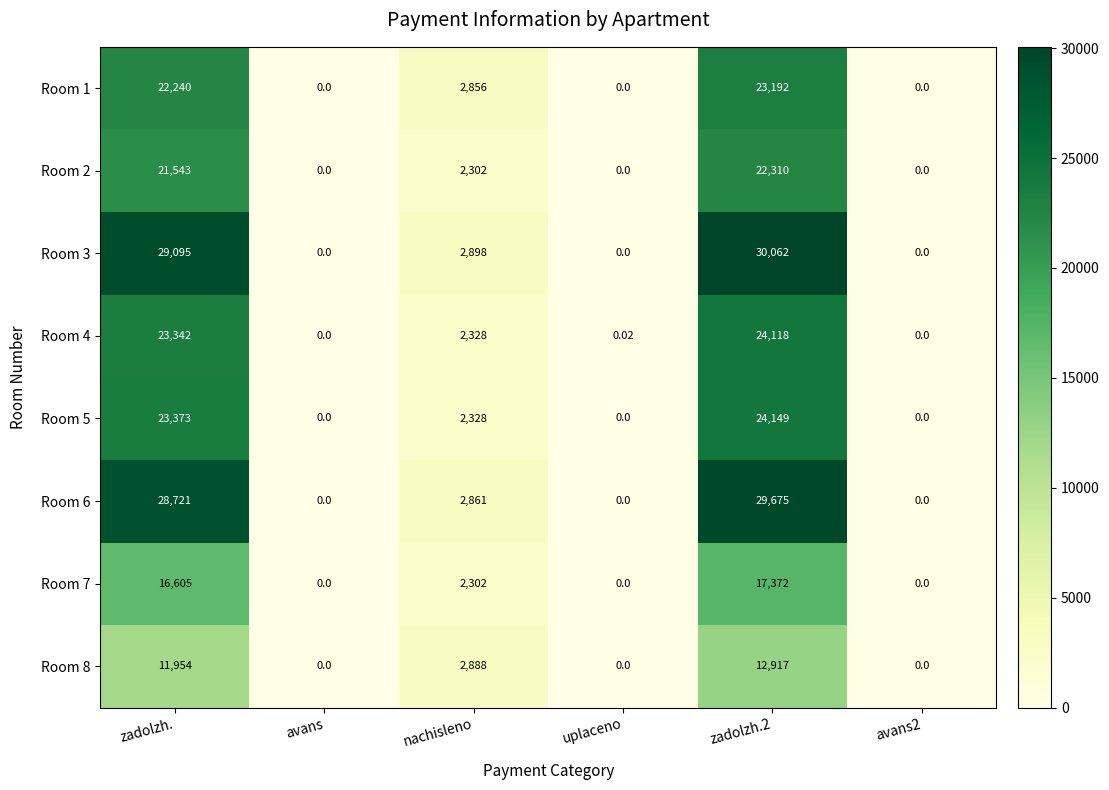

At which label does Room 3 first exceed 2898?

zadolzh.